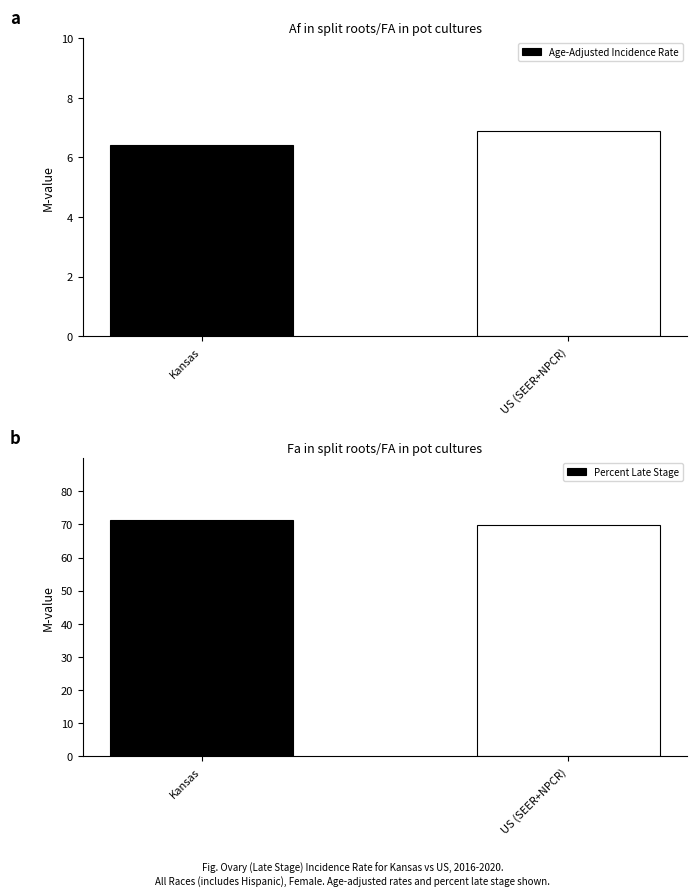

The Age-Adjusted Incidence Rate series shows 6.4 at Kansas. True or false?

True